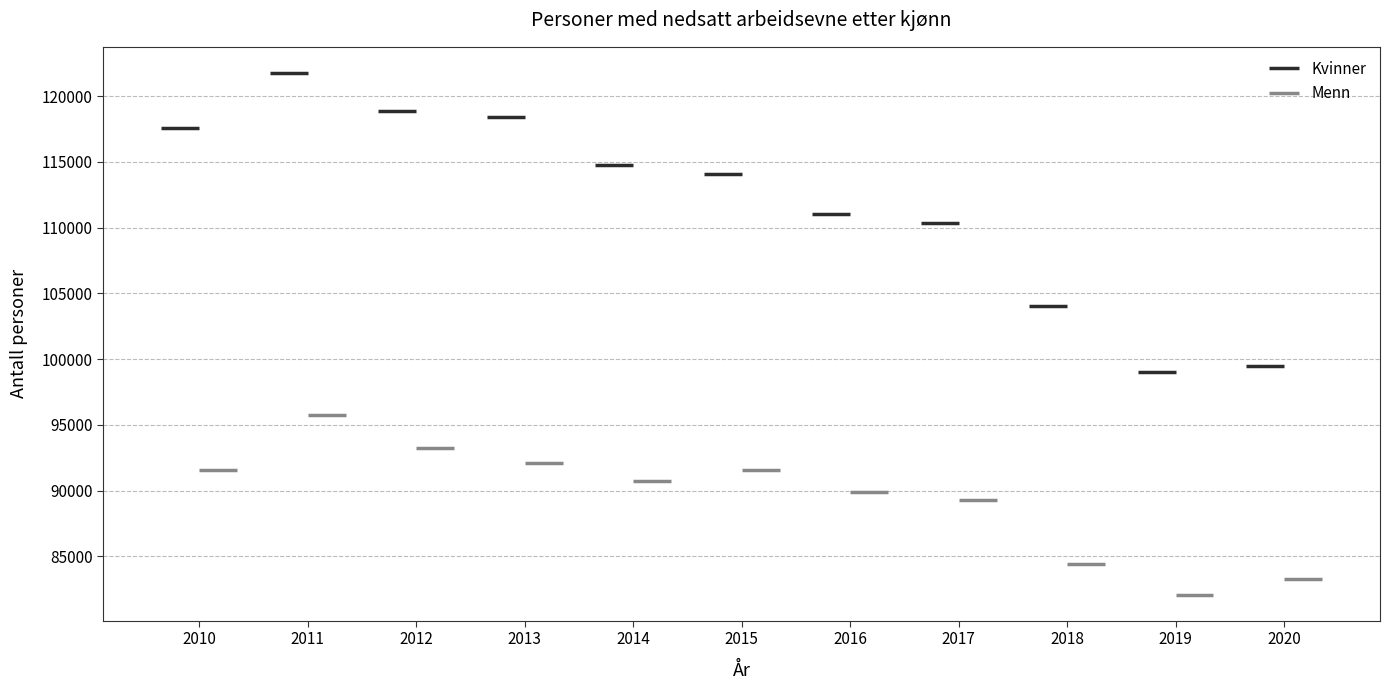

List the series in order of their peak value, lowest first.

Menn, Kvinner